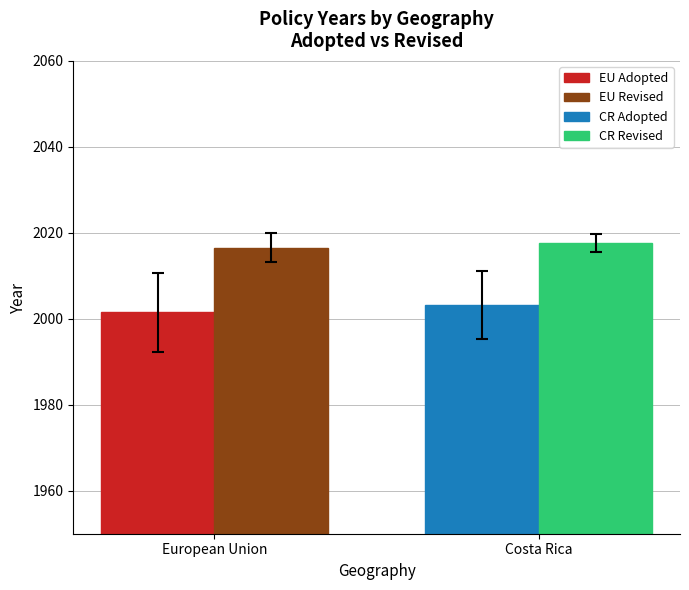

What is the spread (max minus min) of values at European Union?

15.1